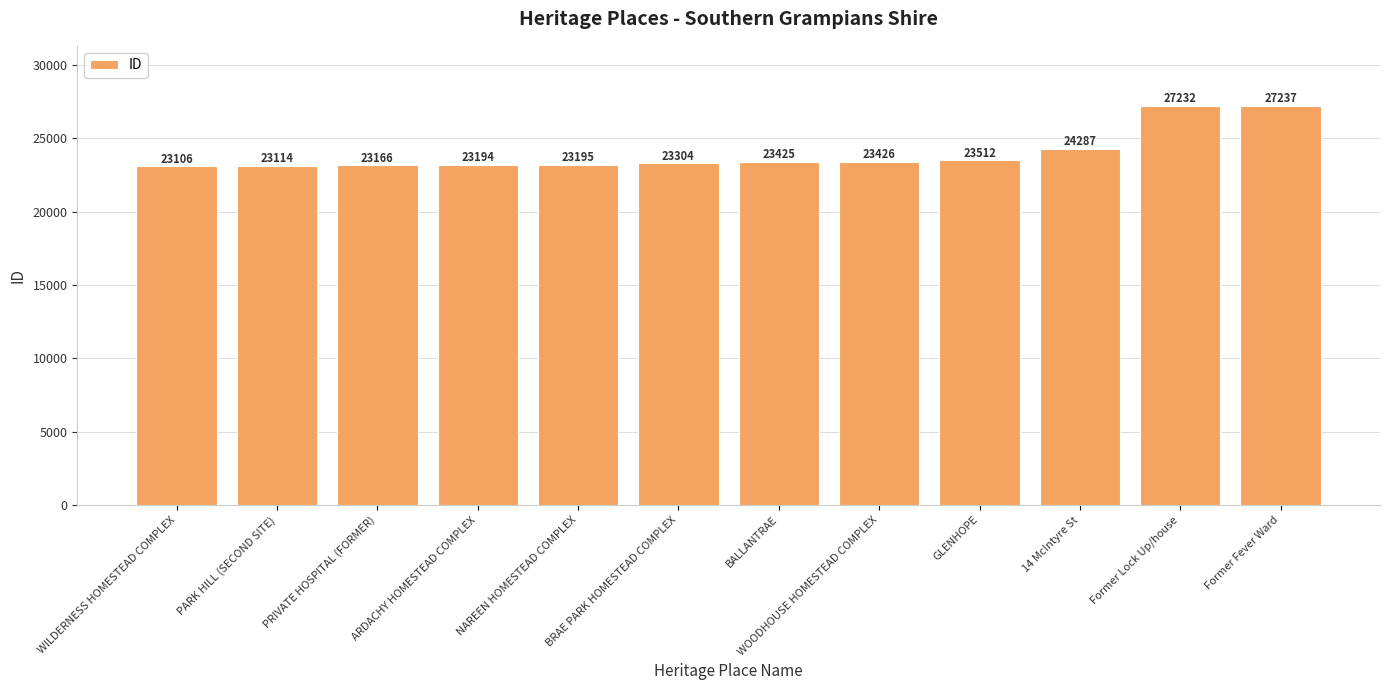

List the labels in order of value, largest first.

Former Fever Ward, Former Lock Up/house, 14 McIntyre St, GLENHOPE, WOODHOUSE HOMESTEAD COMPLEX, BALLANTRAE, BRAE PARK HOMESTEAD COMPLEX, NAREEN HOMESTEAD COMPLEX, ARDACHY HOMESTEAD COMPLEX, PRIVATE HOSPITAL (FORMER), PARK HILL (SECOND SITE), WILDERNESS HOMESTEAD COMPLEX